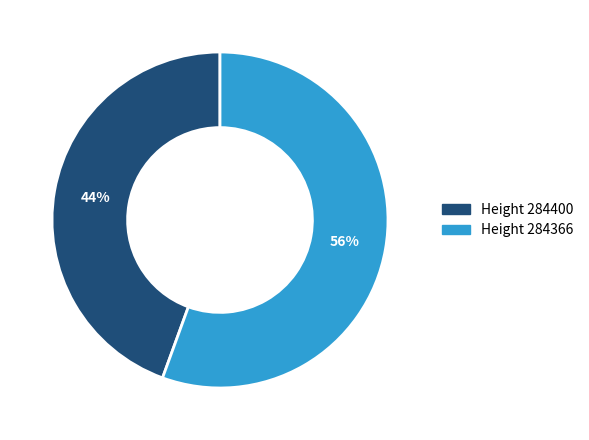

To the nearest percent, what is the average slice percentage?

50%